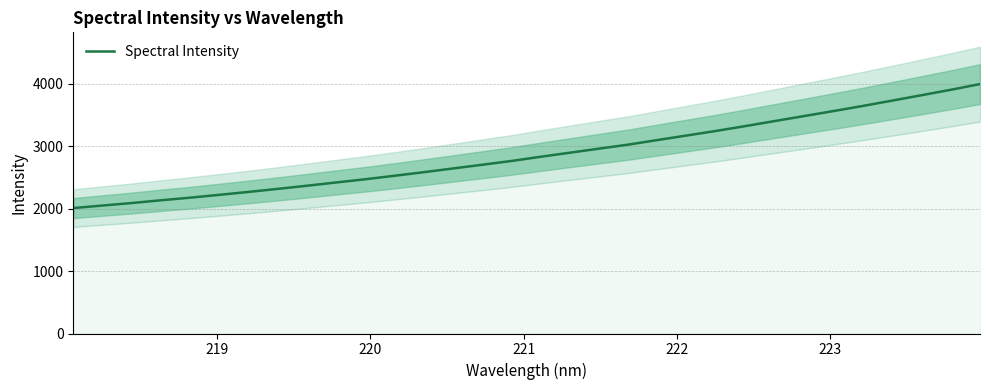

True or false: the data shows 3246.1 at 224.

False